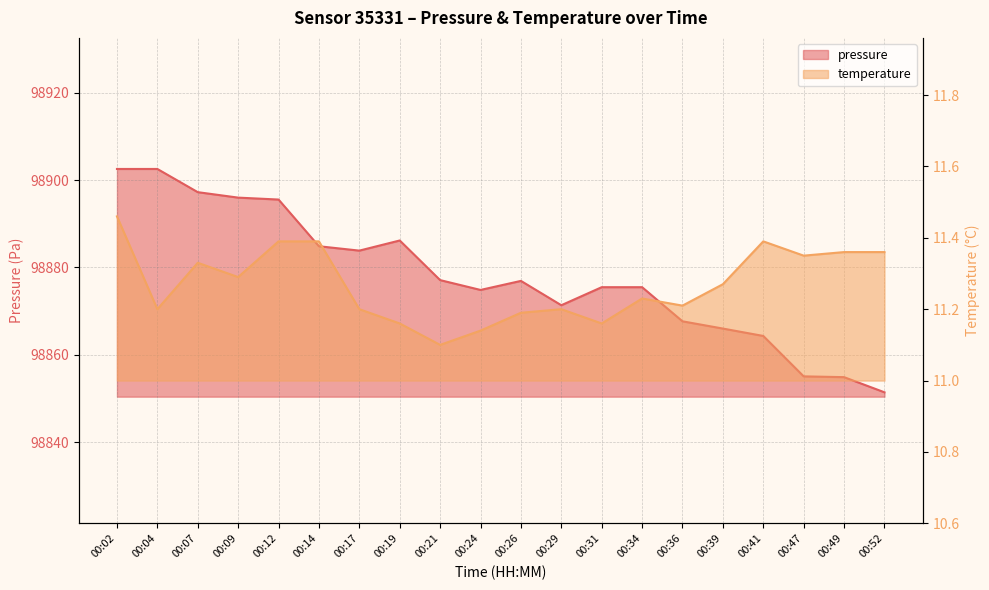

What is the difference between the highest and lowest values at 00:04?

98891.3